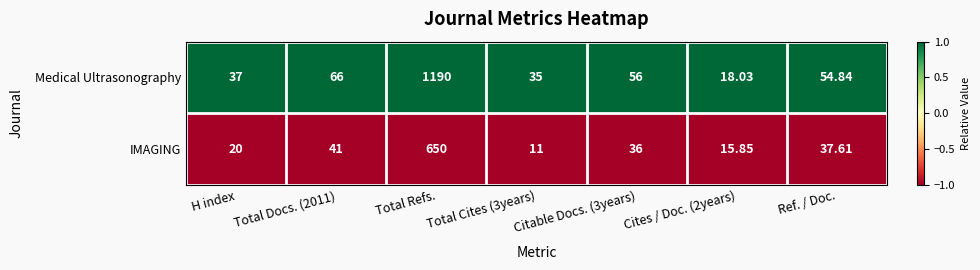

Which label corresponds to the largest value in the chart?

Total Refs.